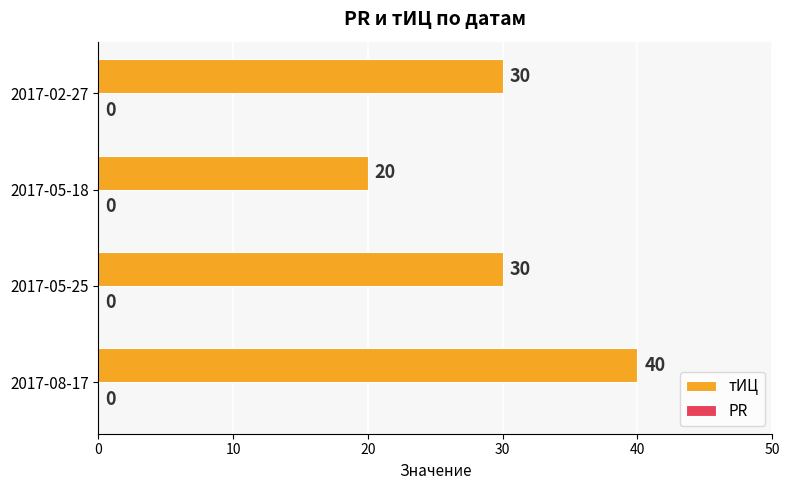

Does the chart contain any negative values?

No